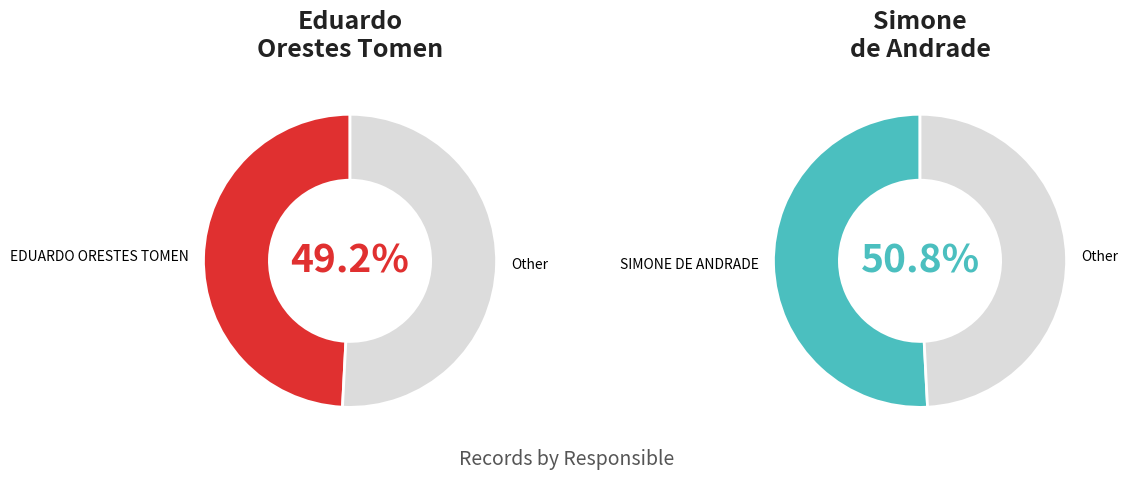

Is there a majority slice in this chart?

Yes